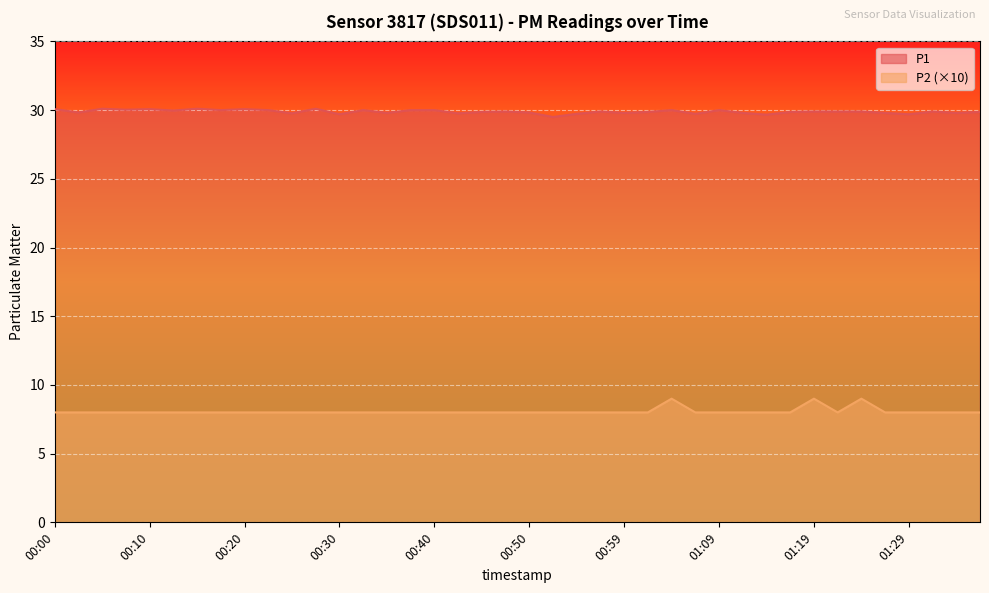

At which label is P1 closest to 29?

00:52